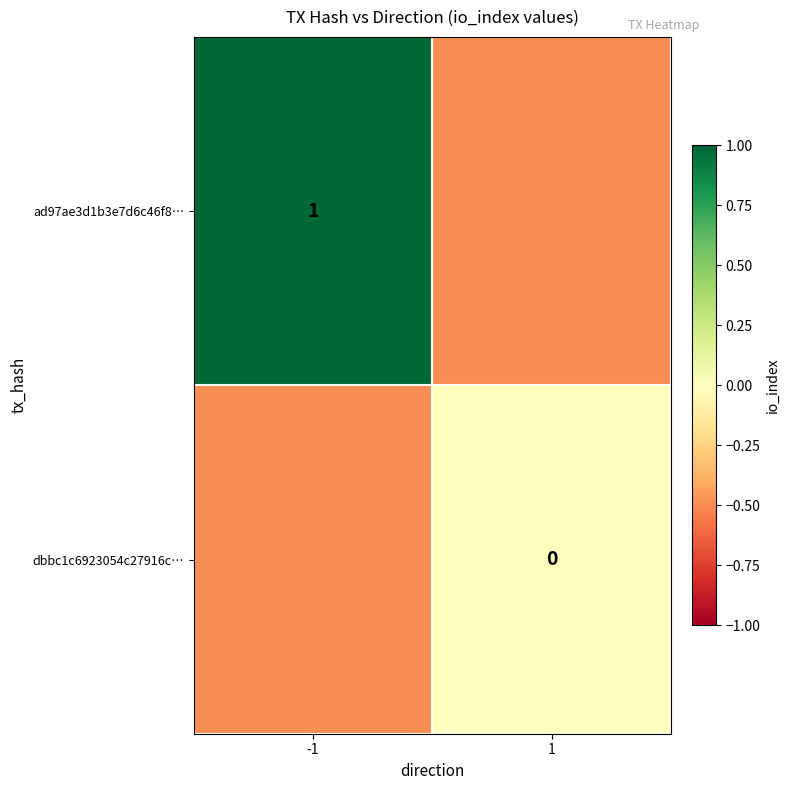

The value of ad97ae3d1b3e7d6c46f8… at -1 is 0.5. True or false?

False